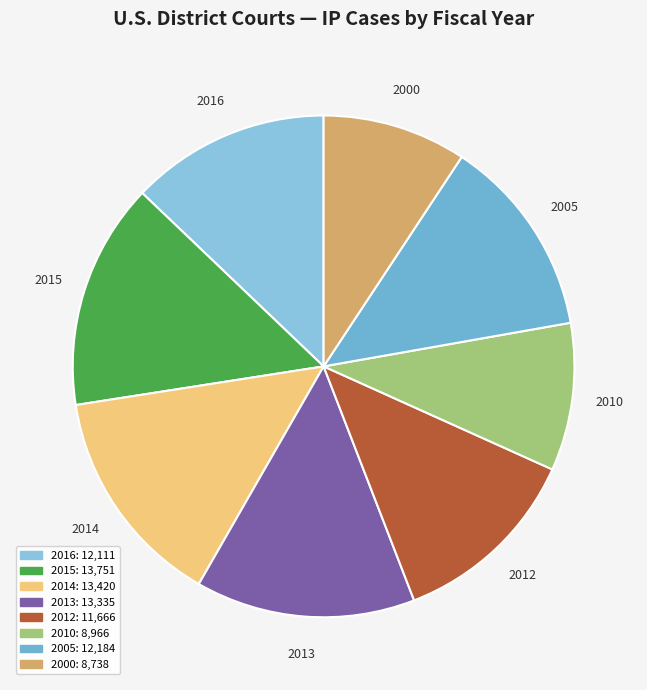

The 2005 slice represents 13% of the pie. True or false?

True